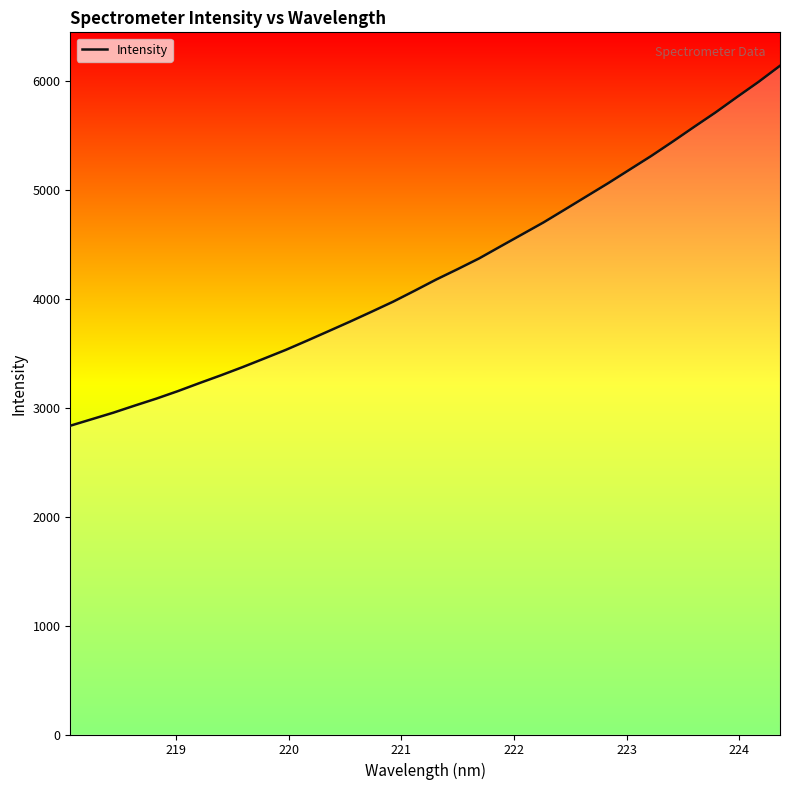

What is the maximum value shown in the chart?

6140.0